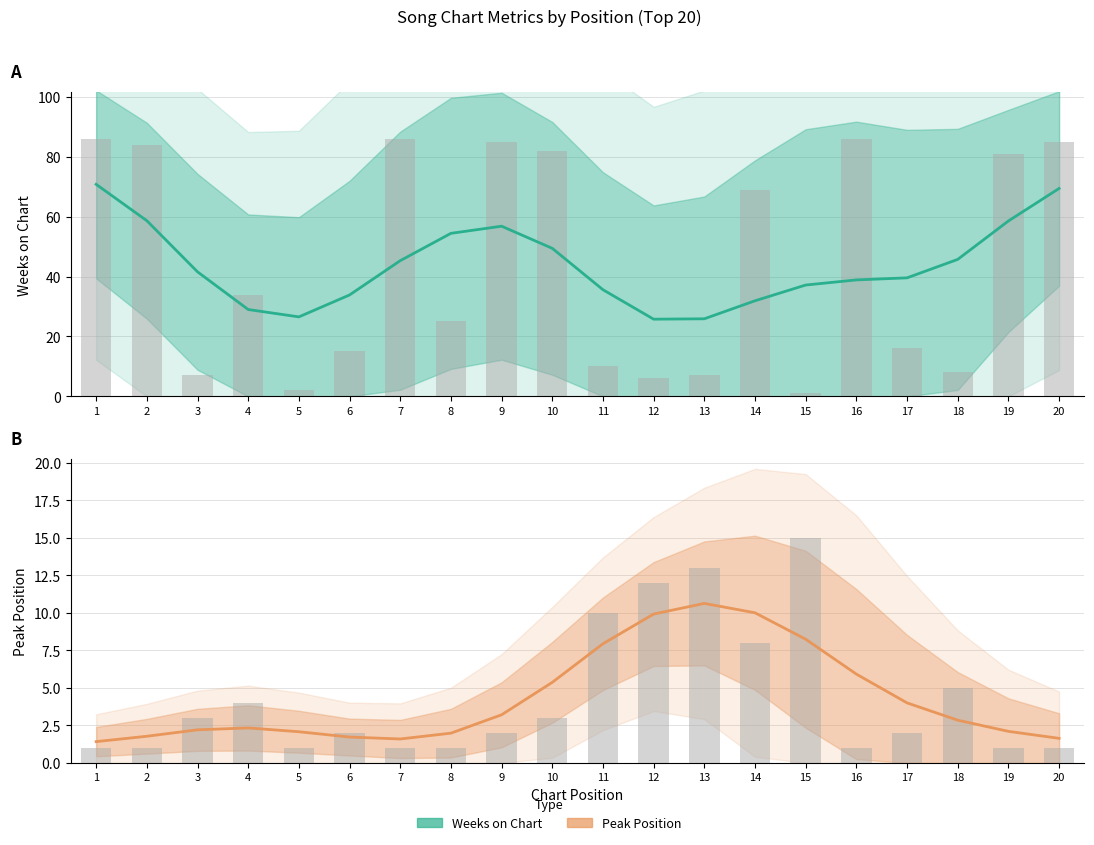

The Peak Position series shows 1 at 19. True or false?

True